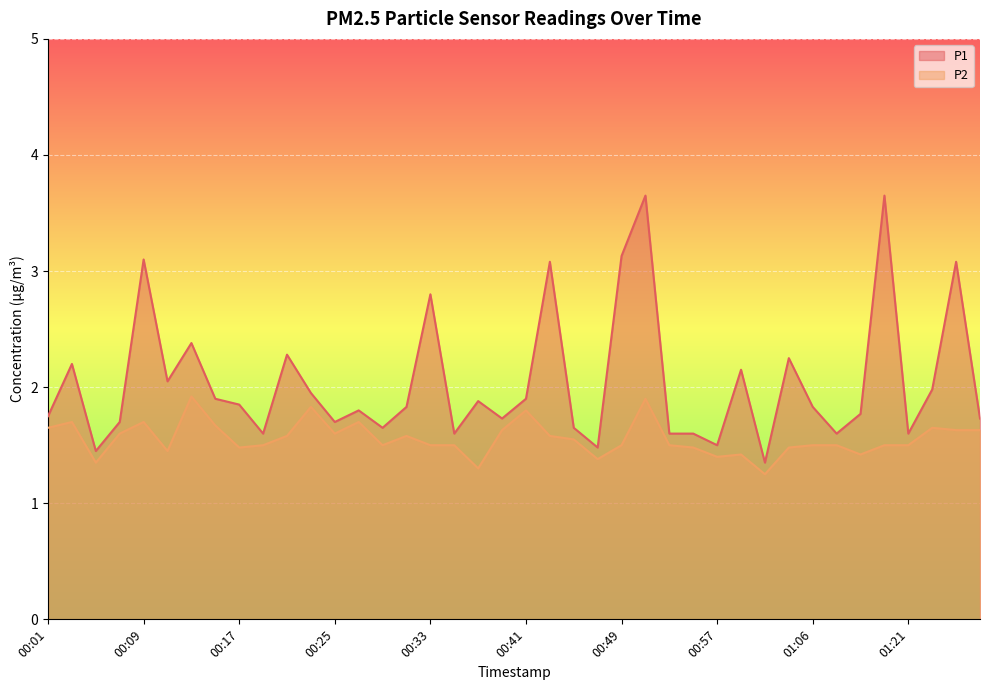

What is the difference between the highest and lowest values at 00:45?

0.1